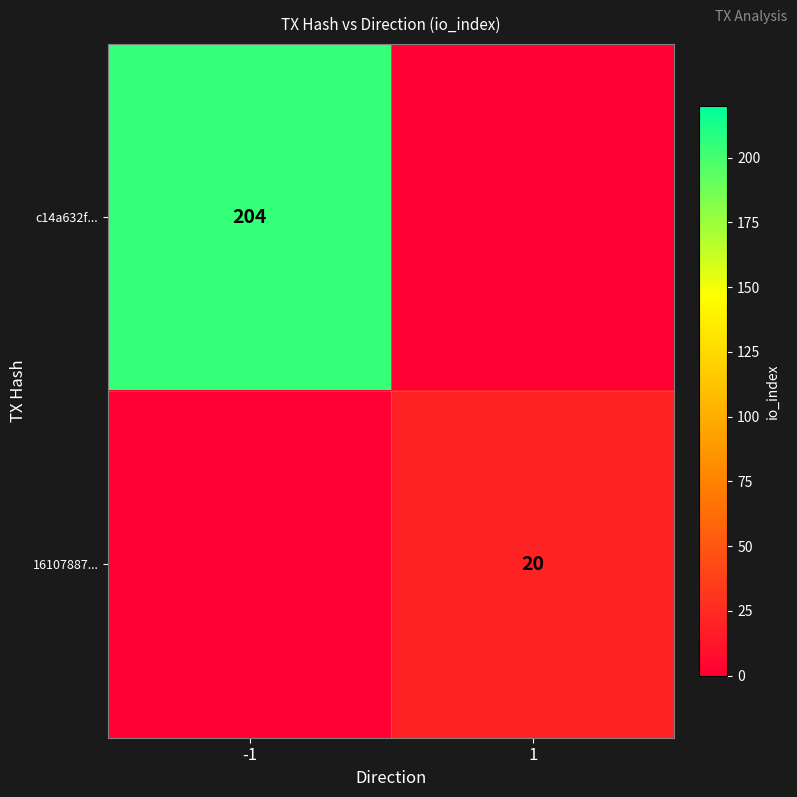

The c14a632f... series shows 113 at -1. True or false?

False